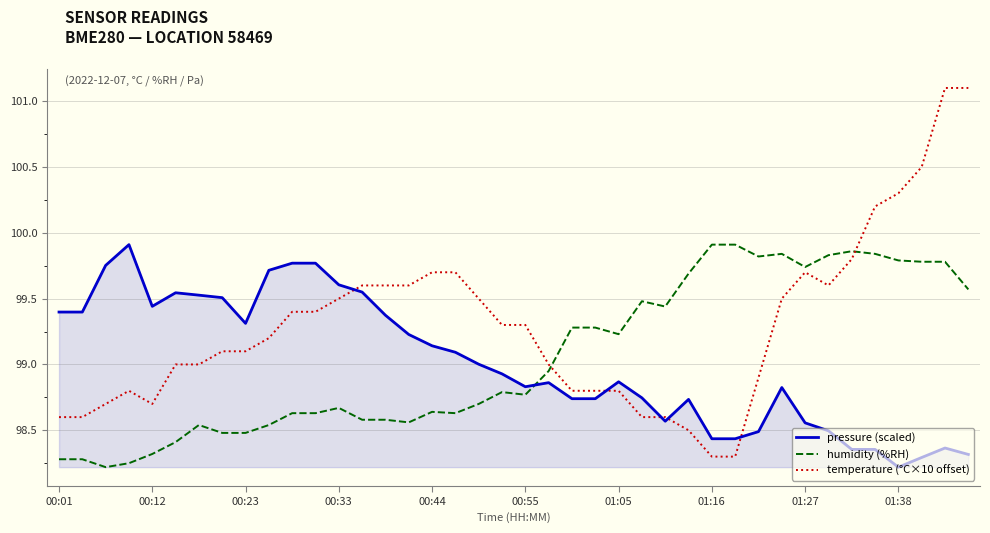

Which series has the largest total across all categories?

temperature (°C×10 offset)